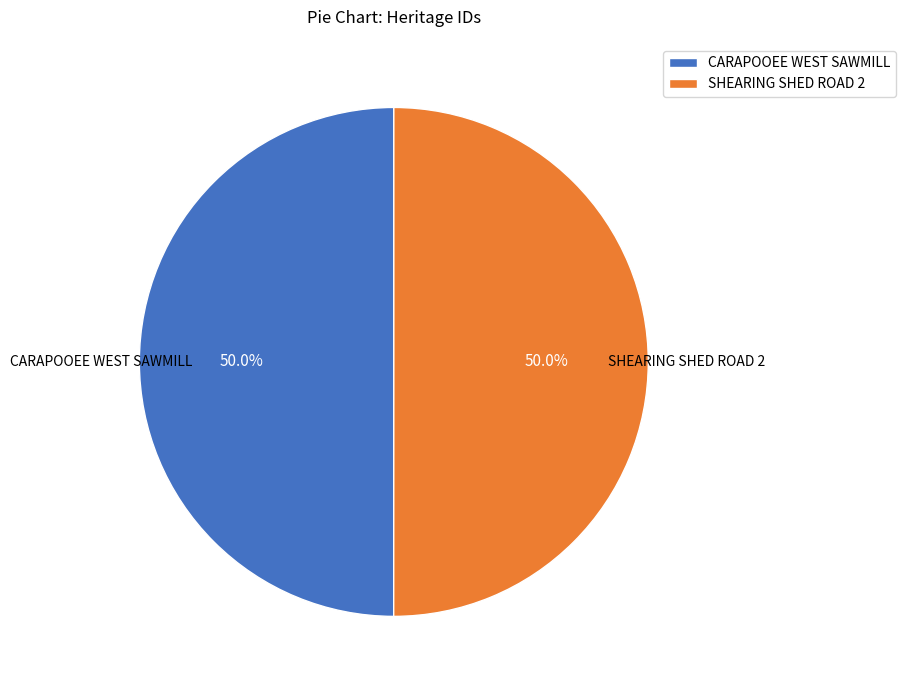

What percentage is the CARAPOOEE WEST SAWMILL slice, to the nearest percent?

50%